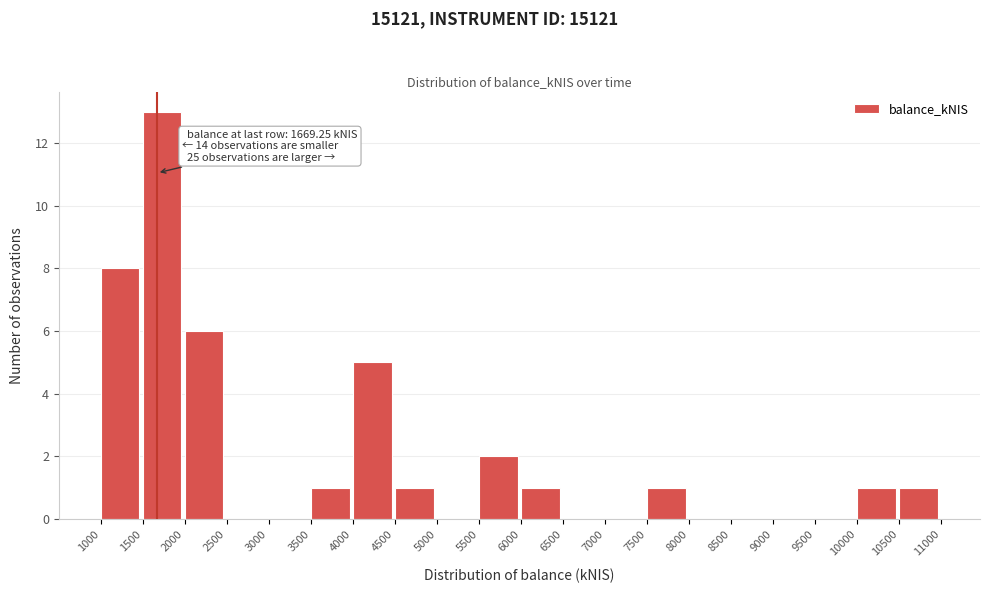

Which range on the x-axis has the tallest bar?

1500 to 2000